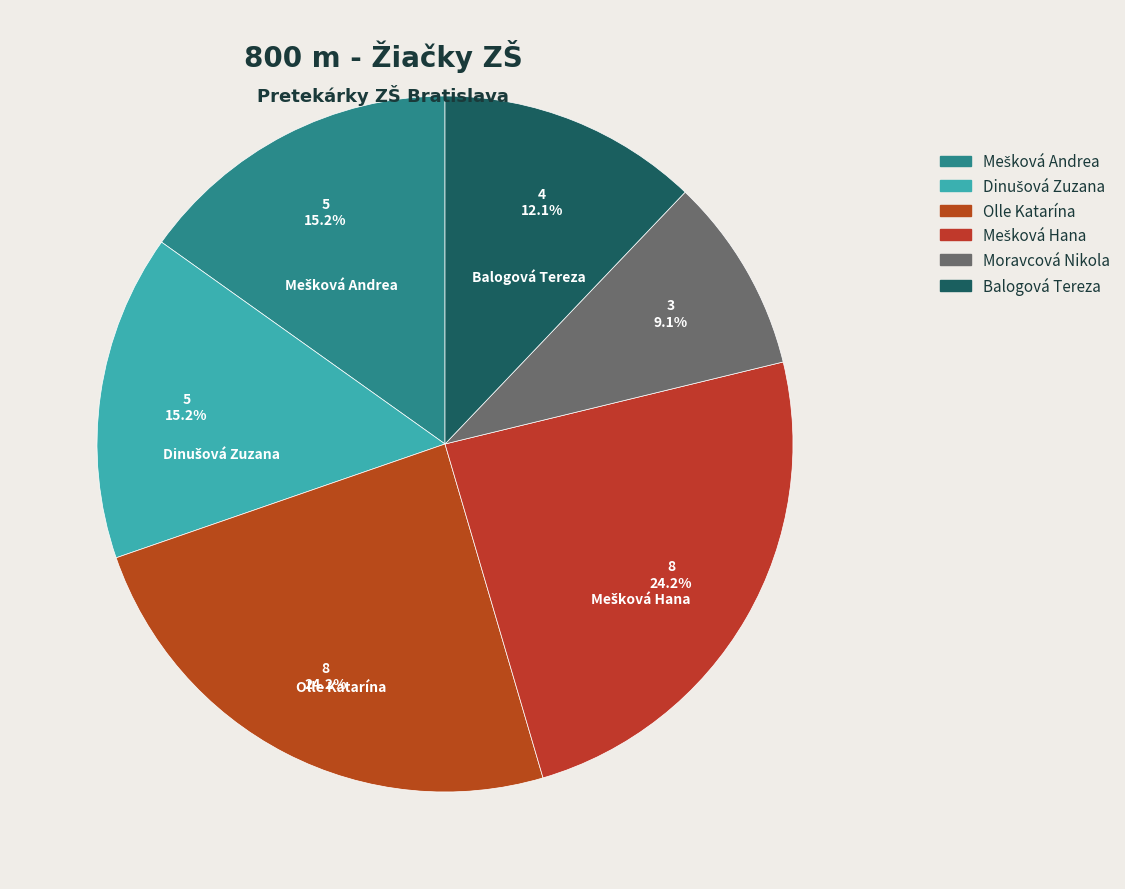

Approximately how many times larger is the value at Balogová Tereza compared to Olle Katarína?

0.5